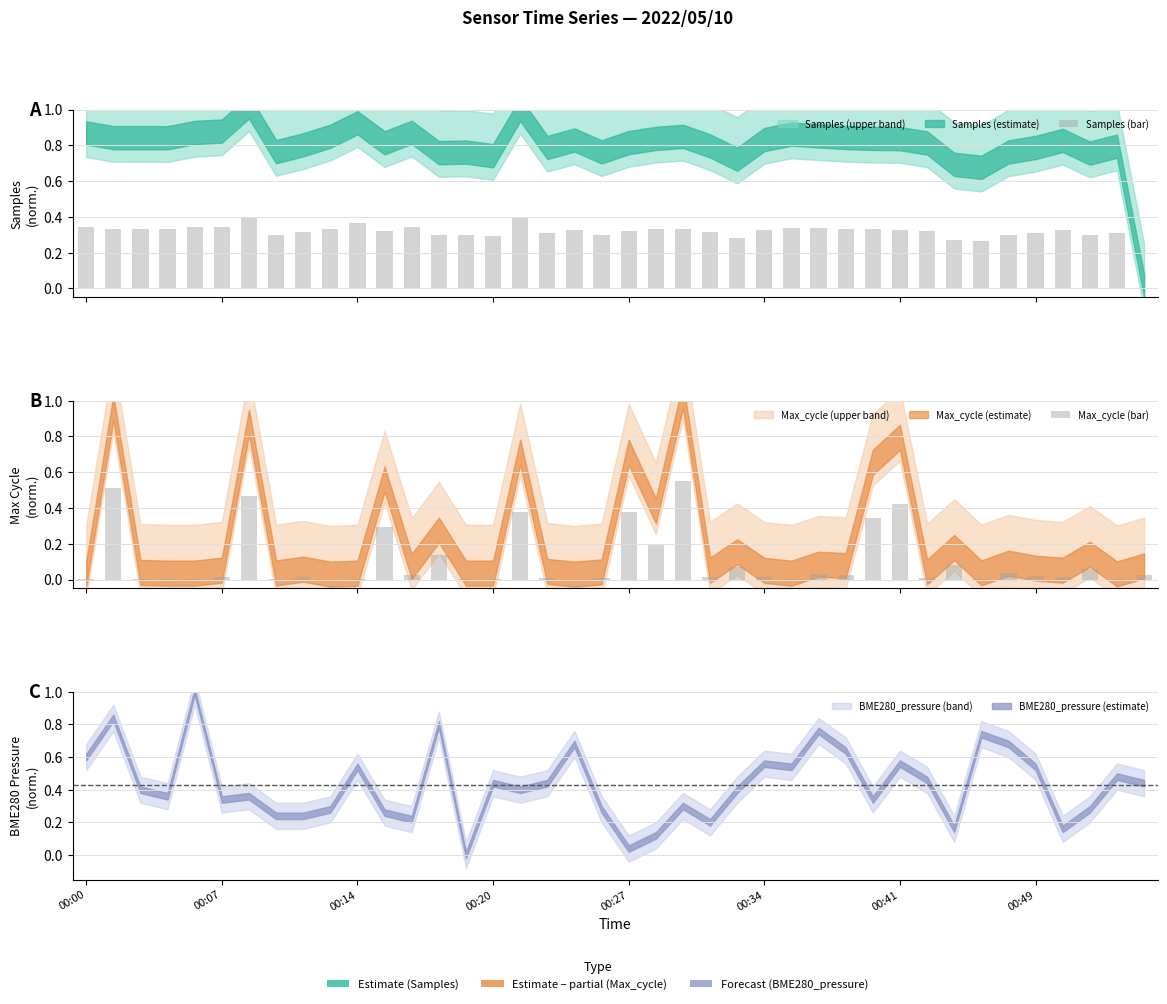

What is the sum of all Samples (bar) values?

12.6